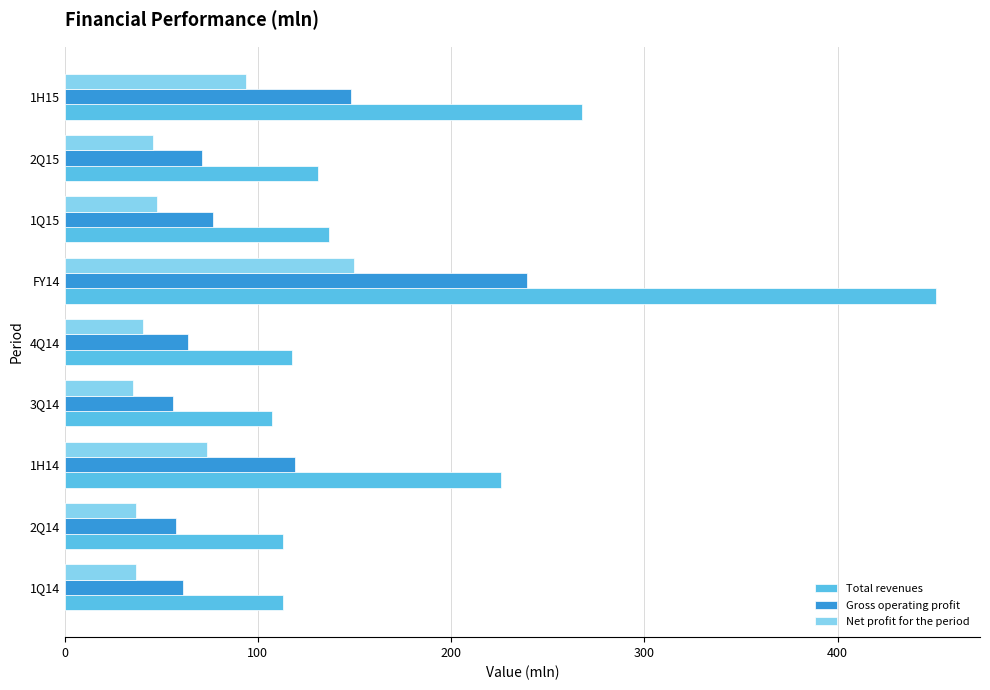

At how many categories does at least one series exceed 160?

3